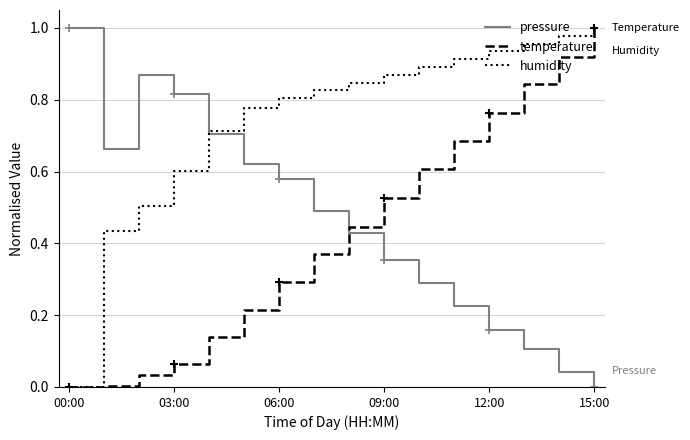

How many intersections are there between temperature and pressure?

1